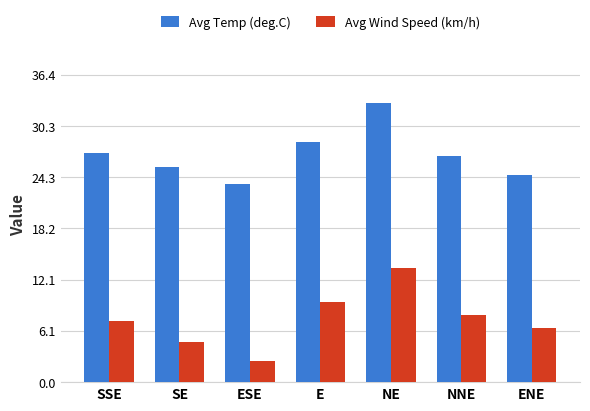

What is the sum of all Avg Wind Speed (km/h) values?

51.9